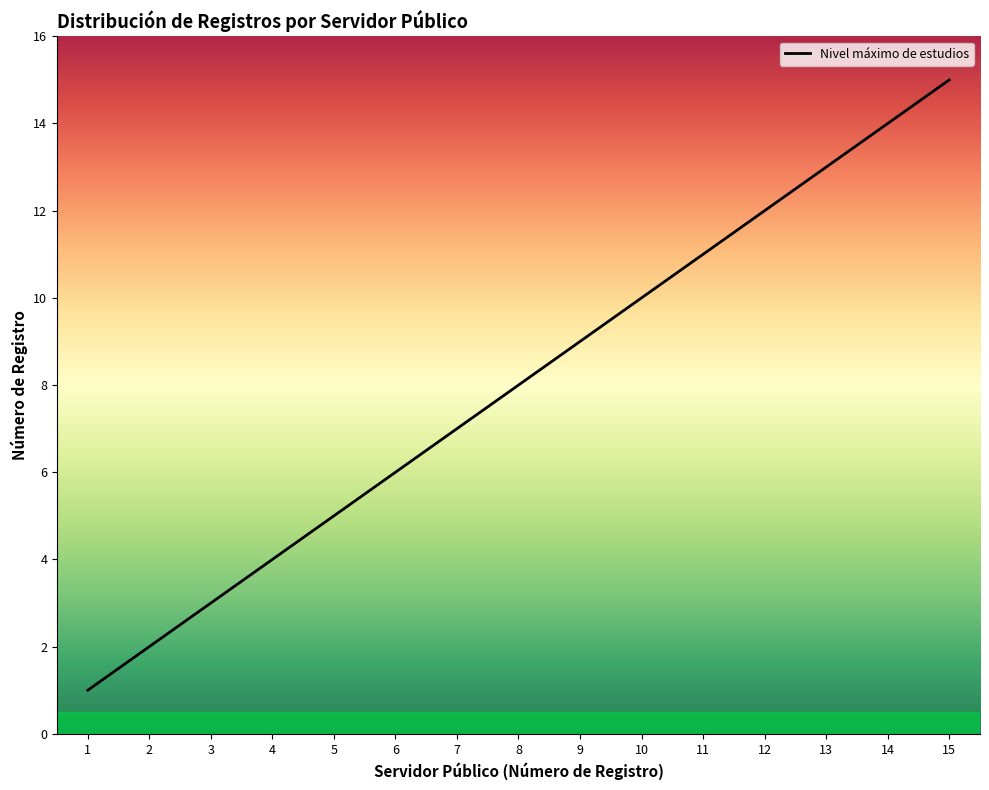

List the labels in order of value, largest first.

15, 14, 13, 12, 11, 10, 9, 8, 7, 6, 5, 4, 3, 2, 1